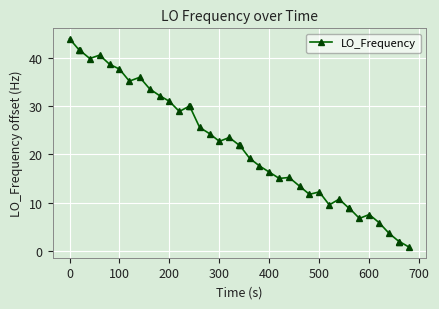

What is the maximum value shown in the chart?

44.0